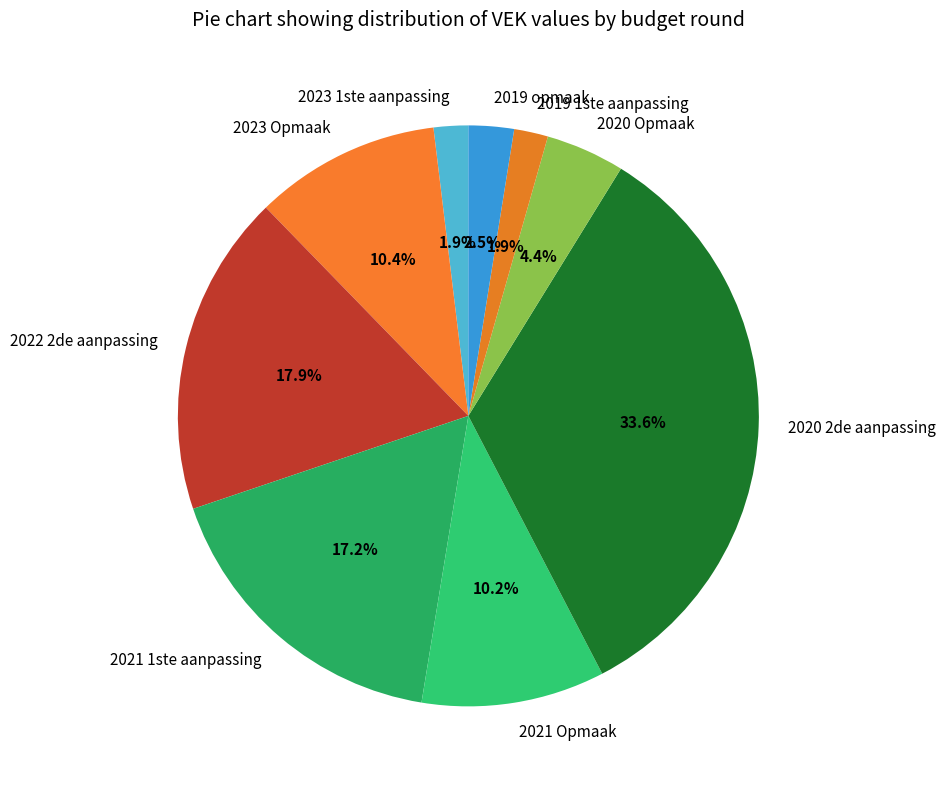

Is there any slice that represents more than half of the pie?

No